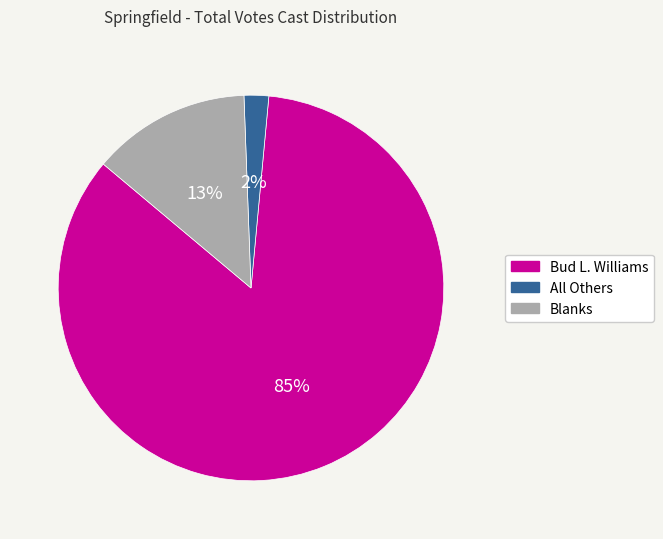

Between Blanks and All Others, which is larger?

Blanks